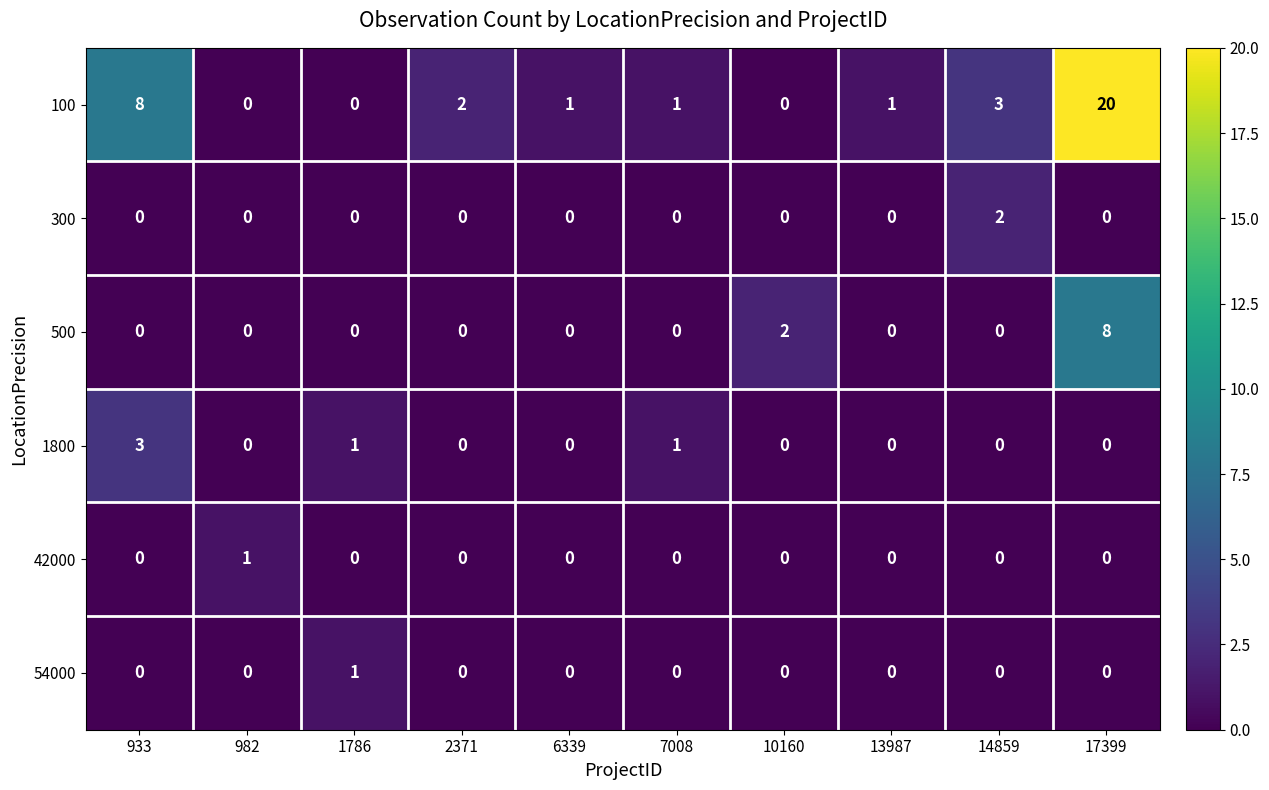

True or false: 42000 has a value of 0 at 10160.

True